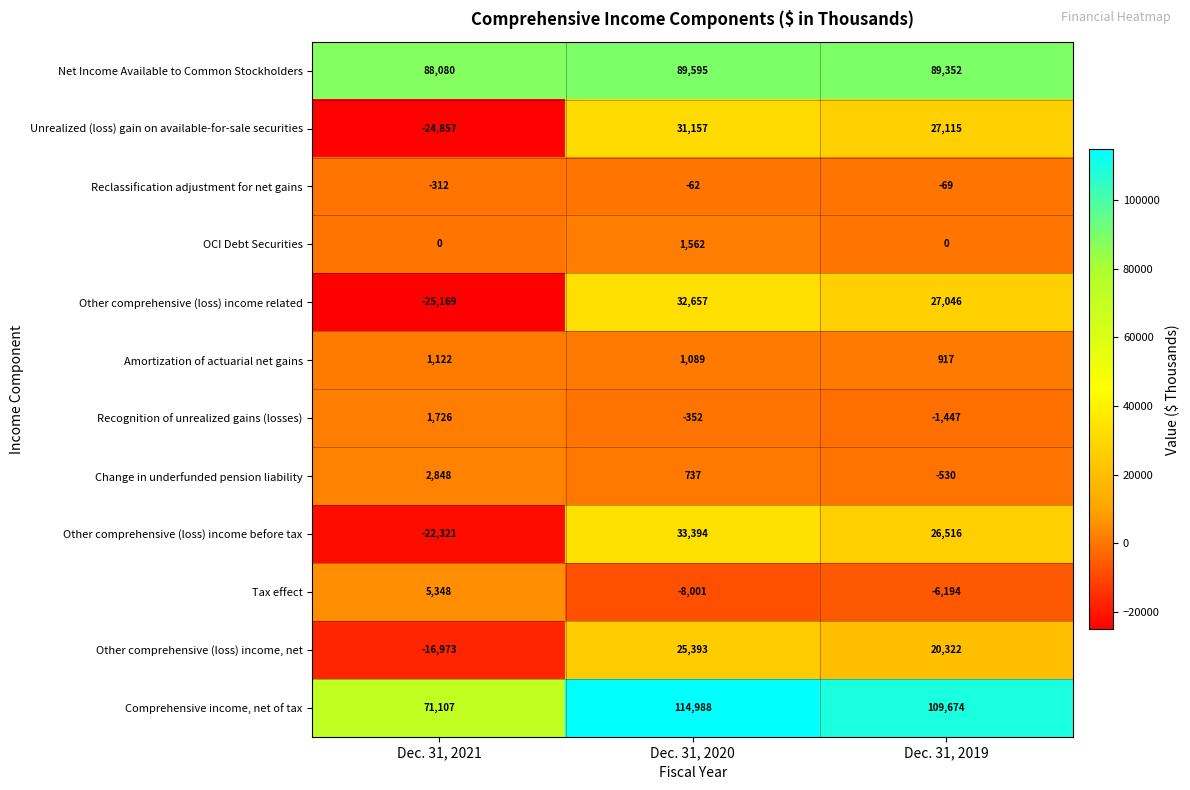

Count the Tax effect values in the range -8001 to 5348.

3